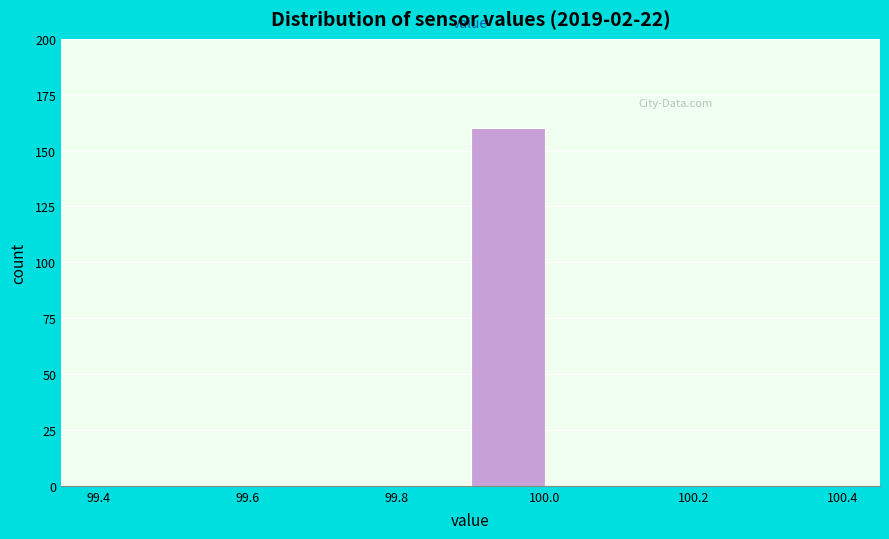

Which range on the x-axis has the tallest bar?

99.9 to 100.0